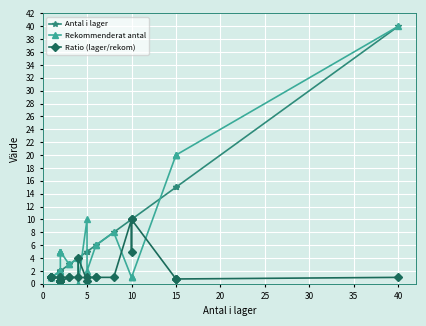

Does the chart display data point markers on the line(s)?

Yes